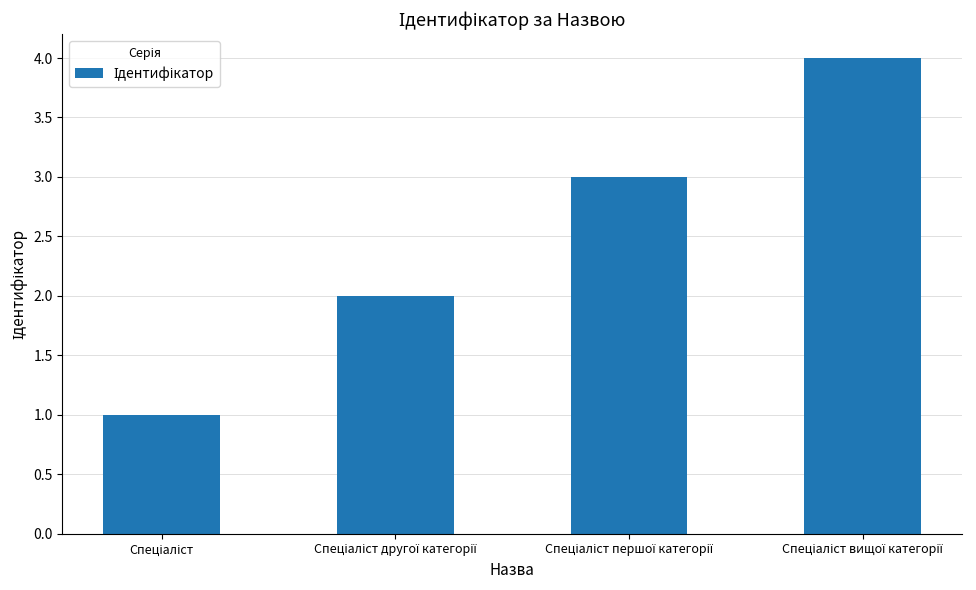

How many values are between 2 and 4?

3